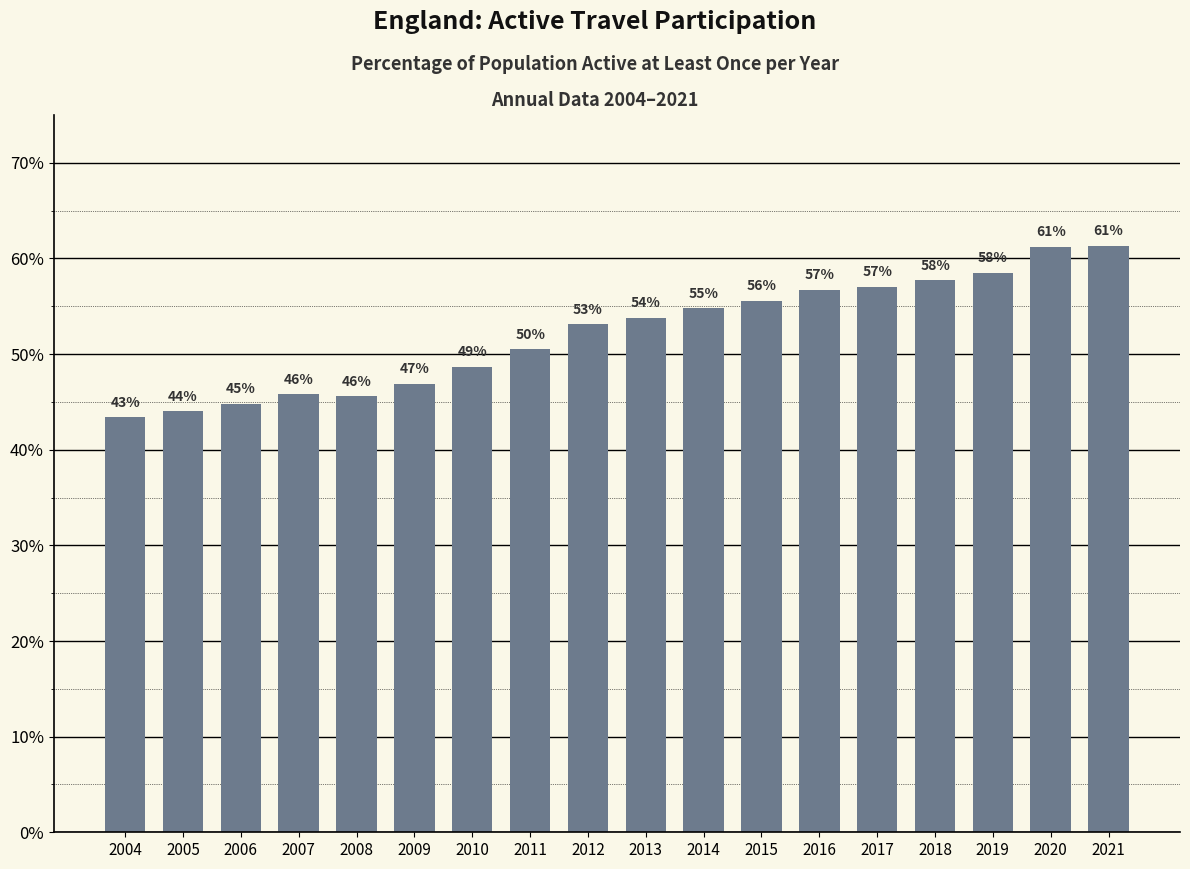

The chart shows a value of 45.6 at 2008. True or false?

True